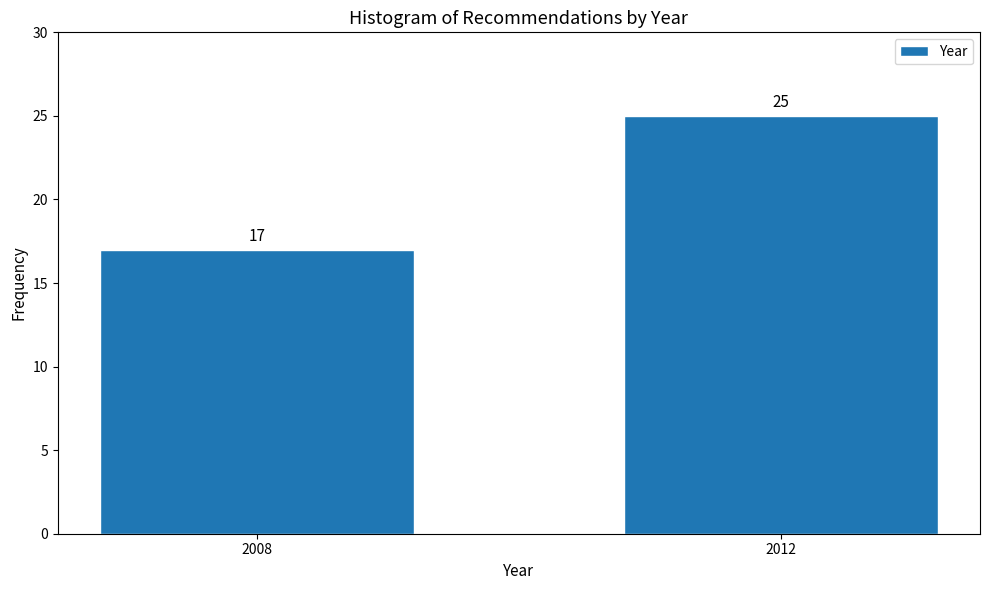

Reading left to right, transcribe all the data shown in this chart.

2008=17	2012=25